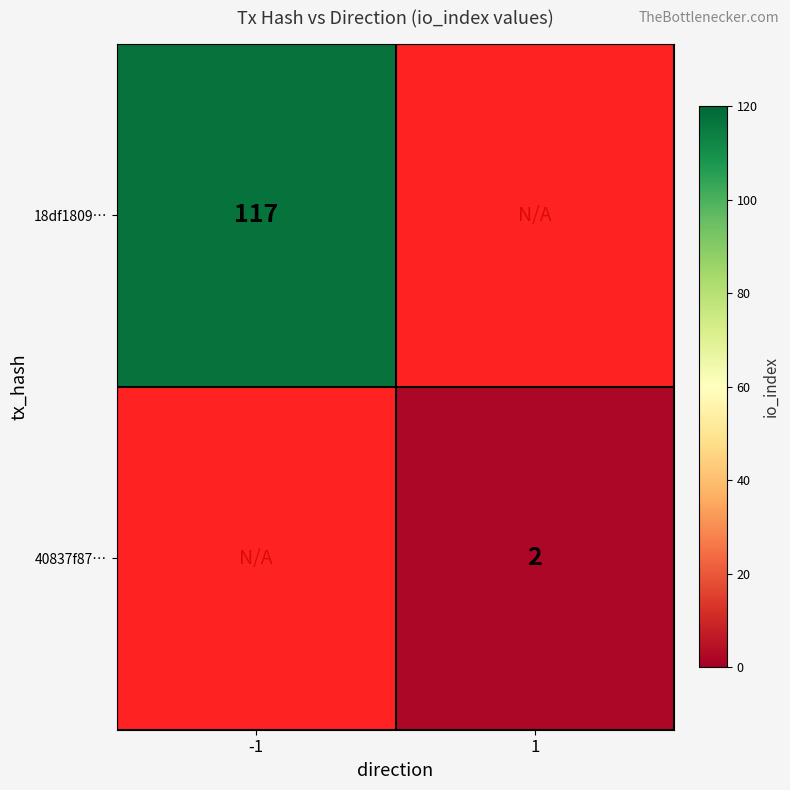

True or false: 40837f87… has a value of 0.8 at 1.

False